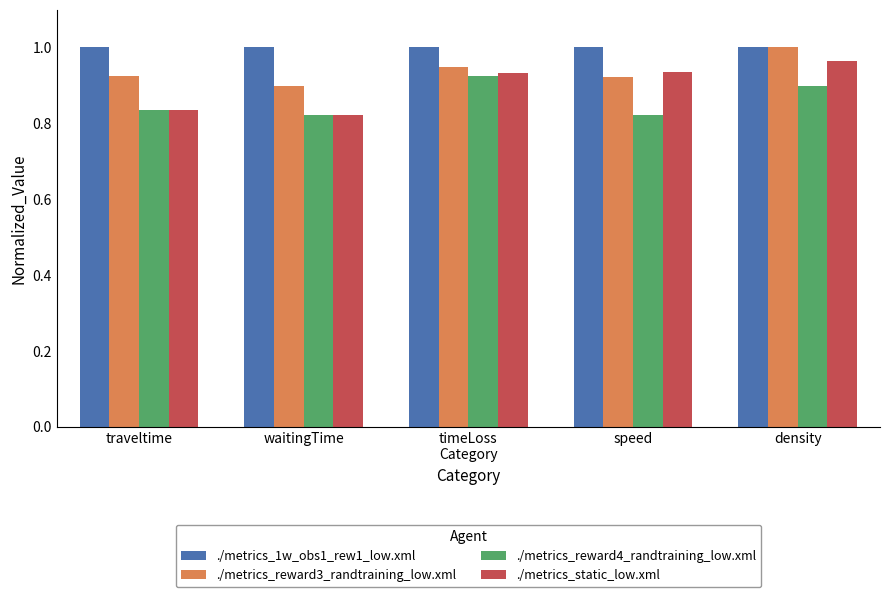

What is the total value across all series at waitingTime?

3.5